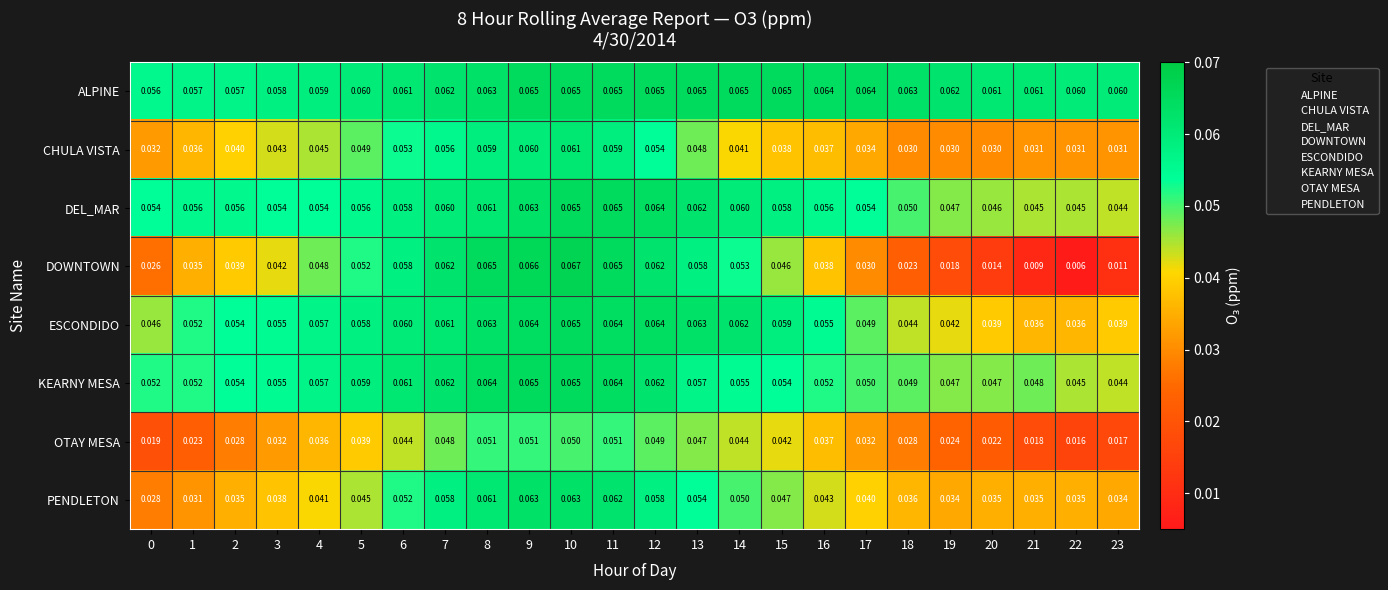

Is the value of PENDLETON at 8 greater than the value of CHULA VISTA at 14?

Yes